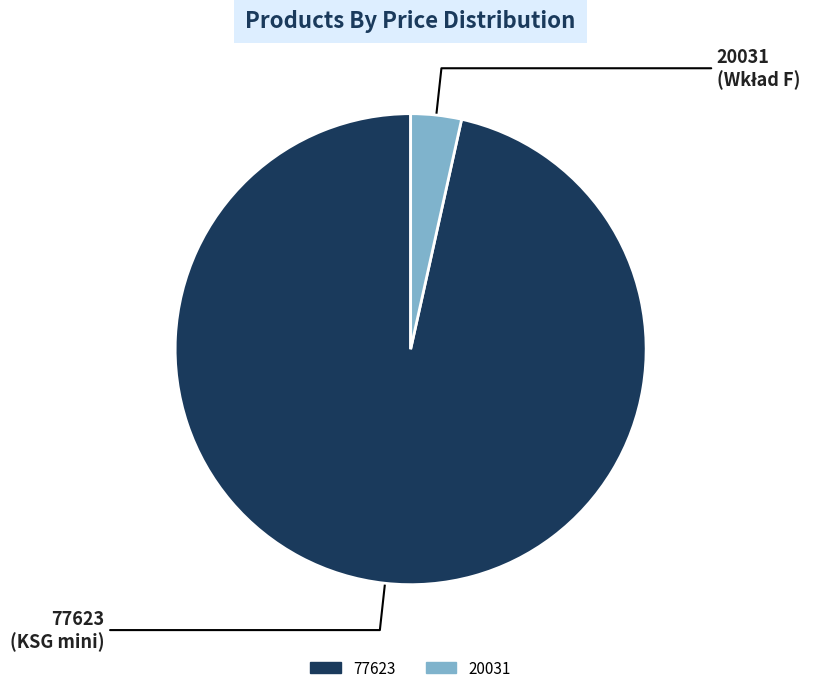

True or false: 20031 accounts for 3% of the total.

True